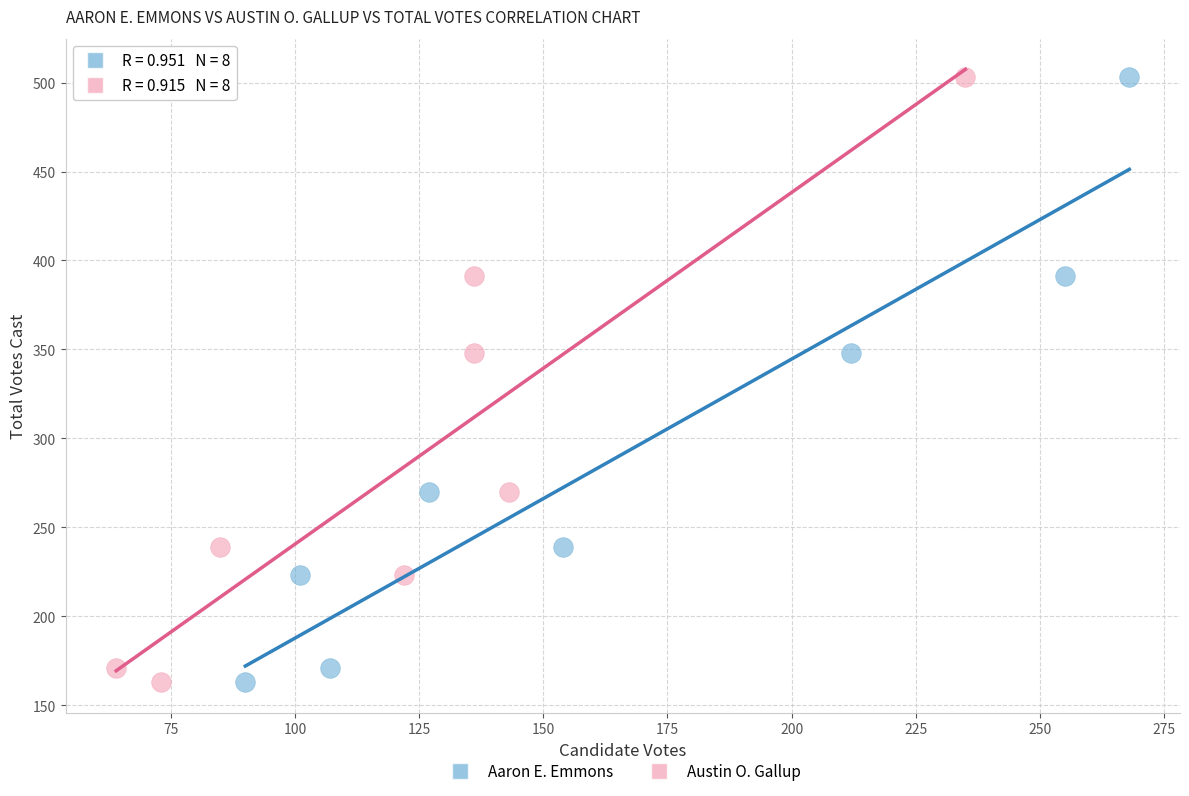

What are all the series names shown in the legend?

Aaron E. Emmons, Austin O. Gallup